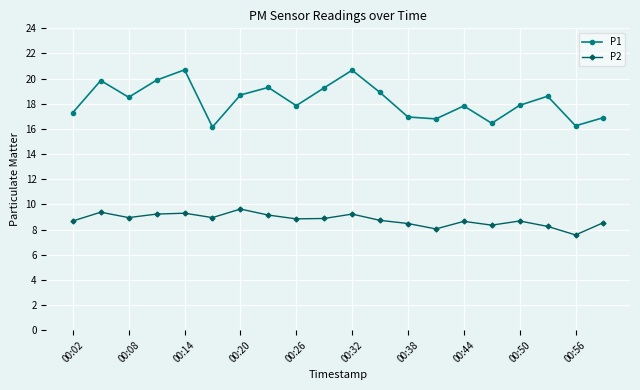

True or false: P1 and P2 intersect in this chart.

False